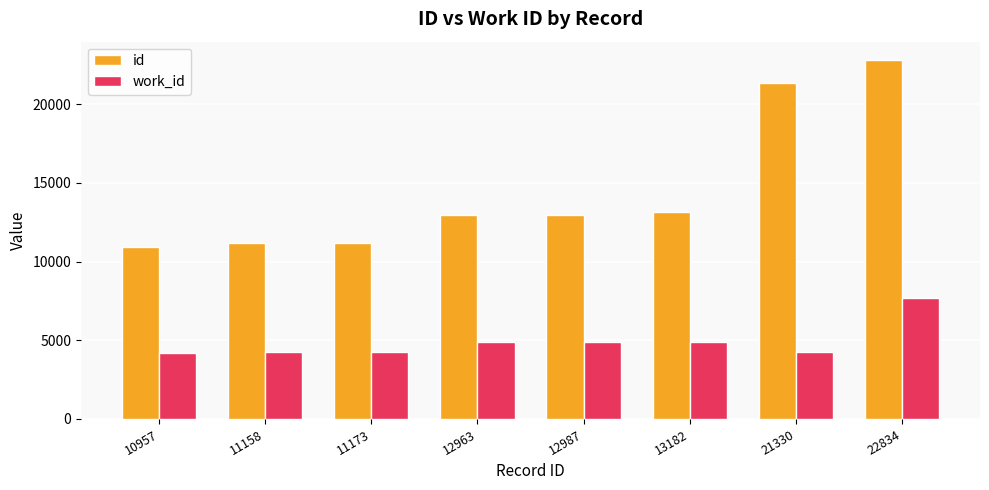

Rank the series at 12987 from lowest to highest value.

work_id, id